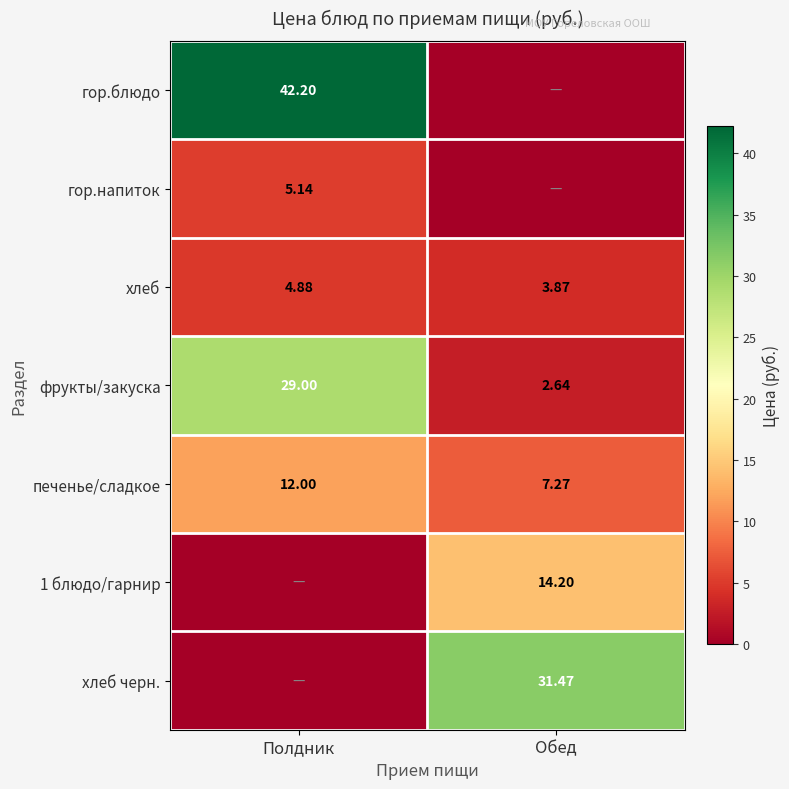

Which category has the highest value in the хлеб series?

Полдник